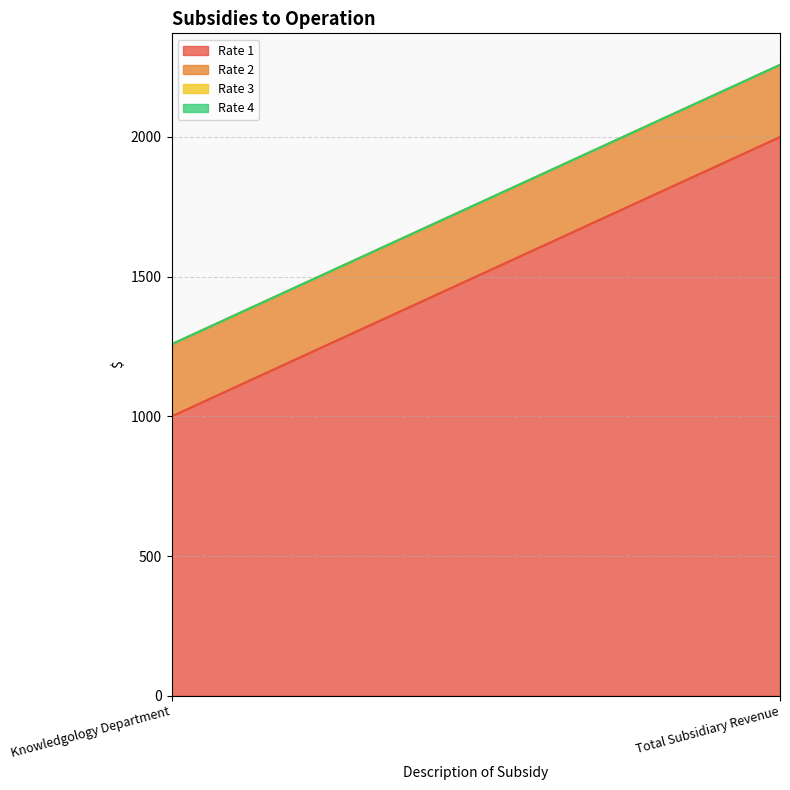

What is the average value of the Rate 2 series?

258